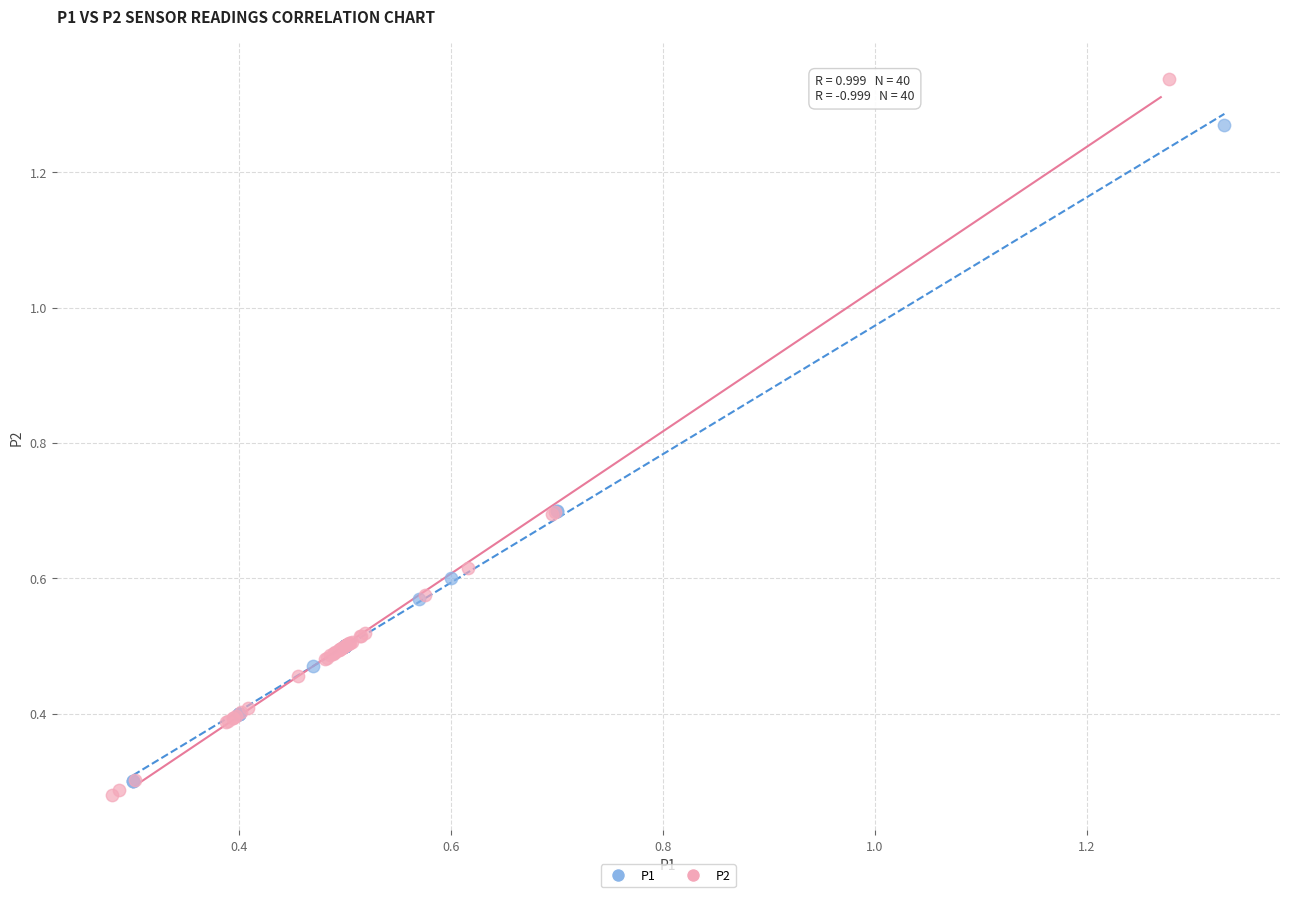

Which series reaches the maximum Y coordinate?

P2